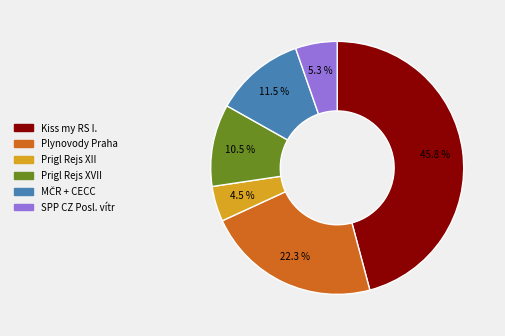

To the nearest percent, what is the difference between the largest and smallest slice percentages?

41%